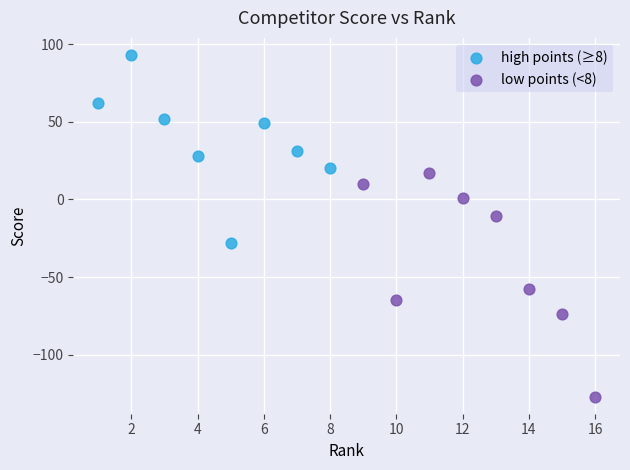

Which series contains the highest Y value?

high points (≥8)